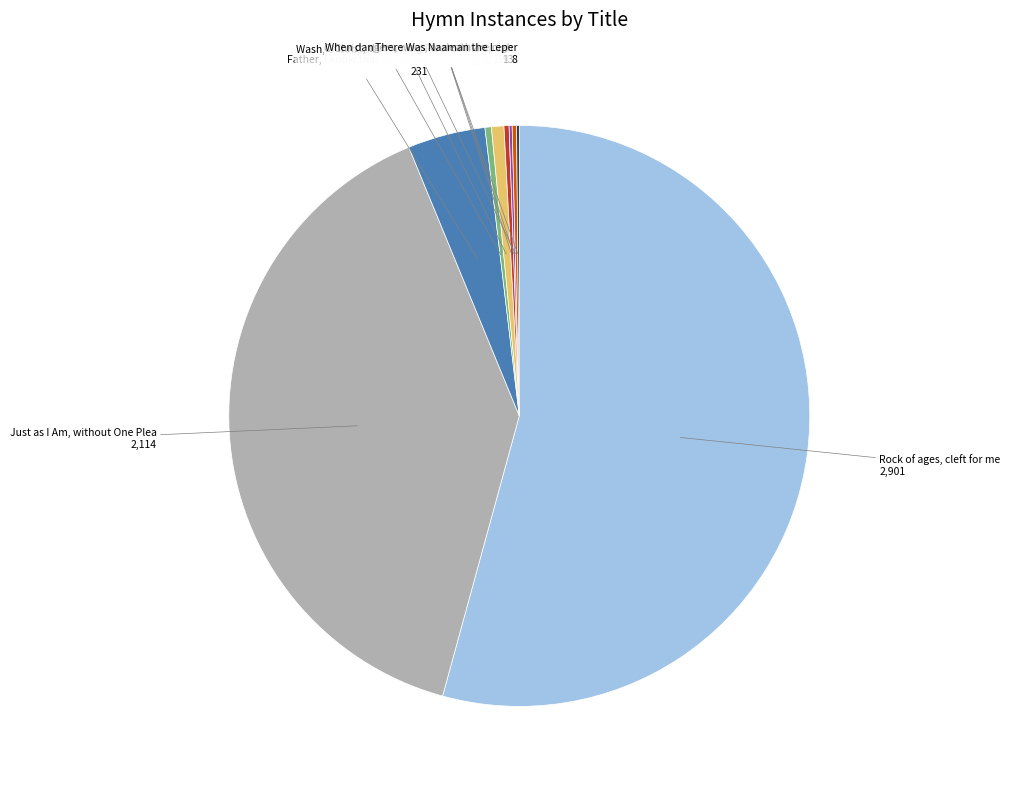

Is Rock of ages, cleft for me the majority of the pie?

Yes